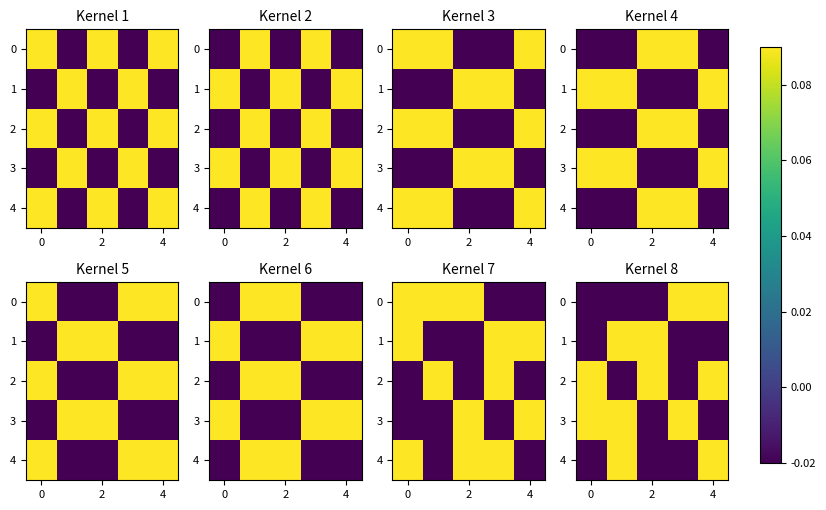

How many distinct data groups are displayed?

5